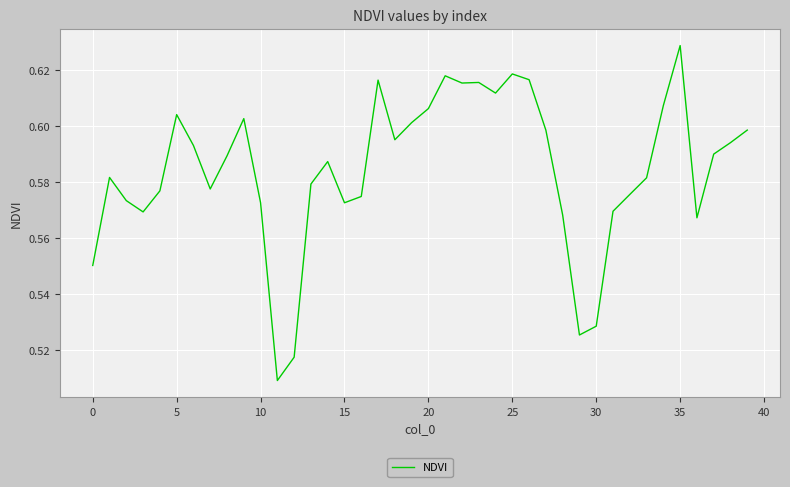

What is the difference between the second highest and second lowest values?

0.1